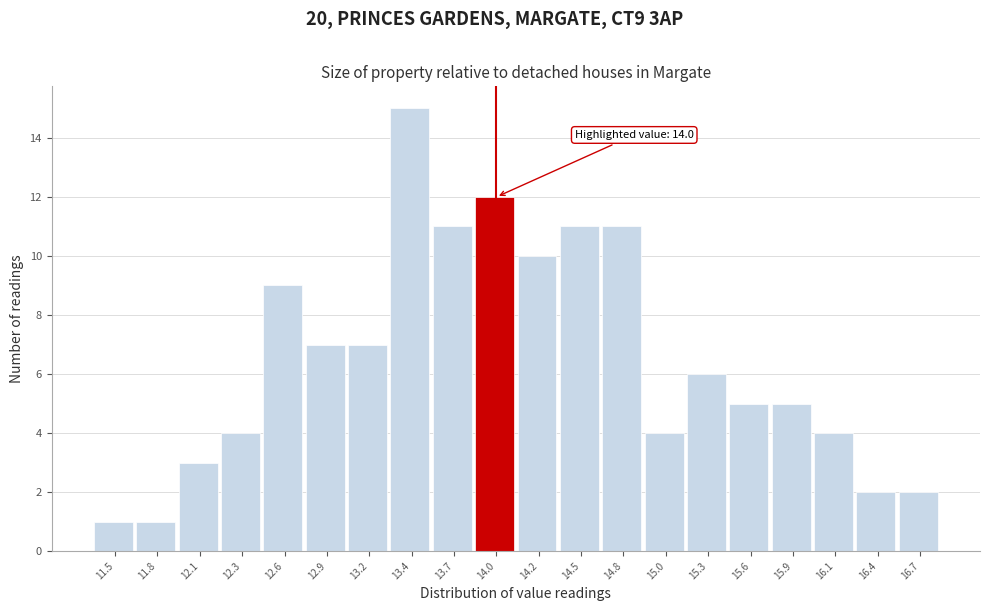

Which range on the x-axis has the tallest bar?

13.29 to 13.56